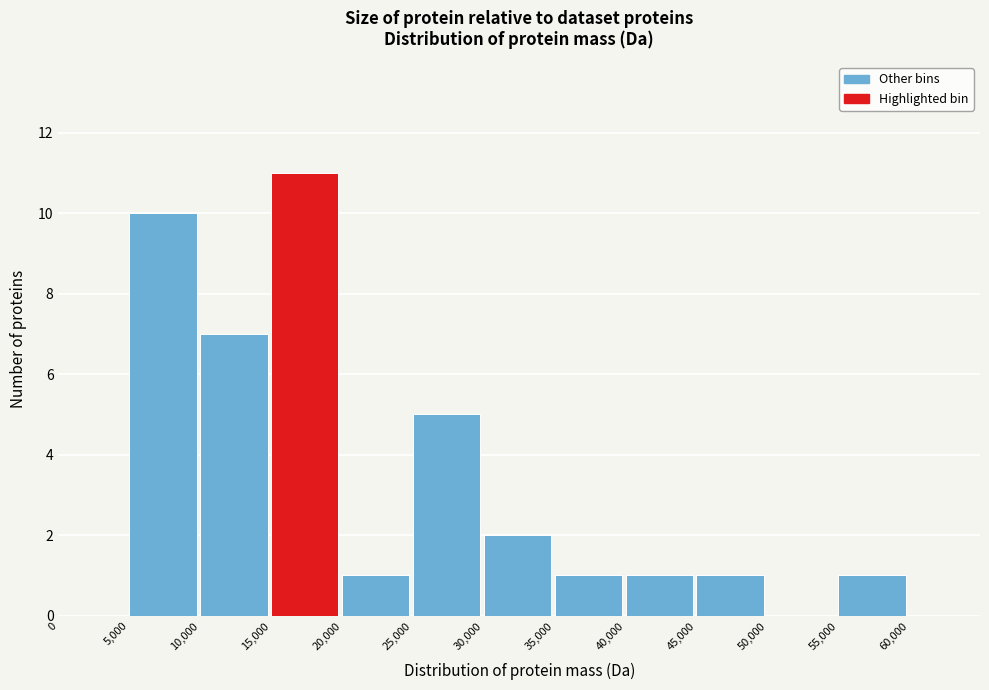

Reading left to right, transcribe this chart: for each bar, give the range it covers on the x-axis and its height. The values are not printed on the chart, so give them approximately, as read against the axis.

0 to 5000: 0
5000 to 10000: 10
10000 to 15000: 7
15000 to 20000: 11
20000 to 25000: 1
25000 to 30000: 5
30000 to 35000: 2
35000 to 40000: 1
40000 to 45000: 1
45000 to 50000: 1
50000 to 55000: 0
55000 to 60000: 1
60000 to 65000: 0